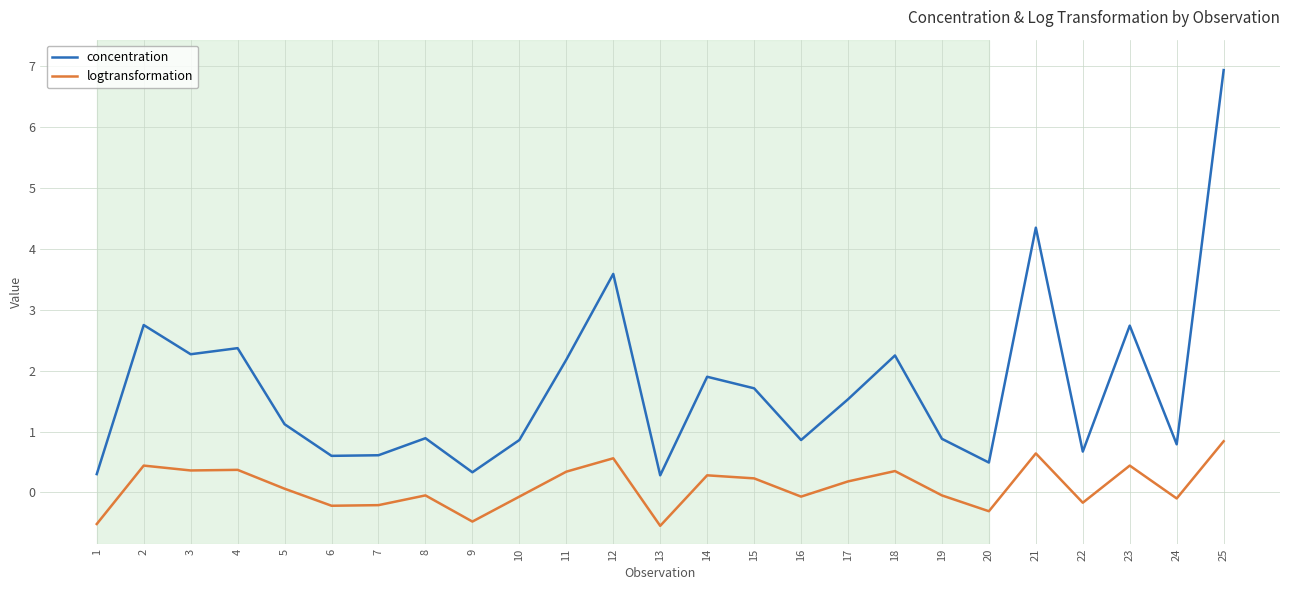

Rank the series at 1 from highest to lowest value.

concentration, logtransformation